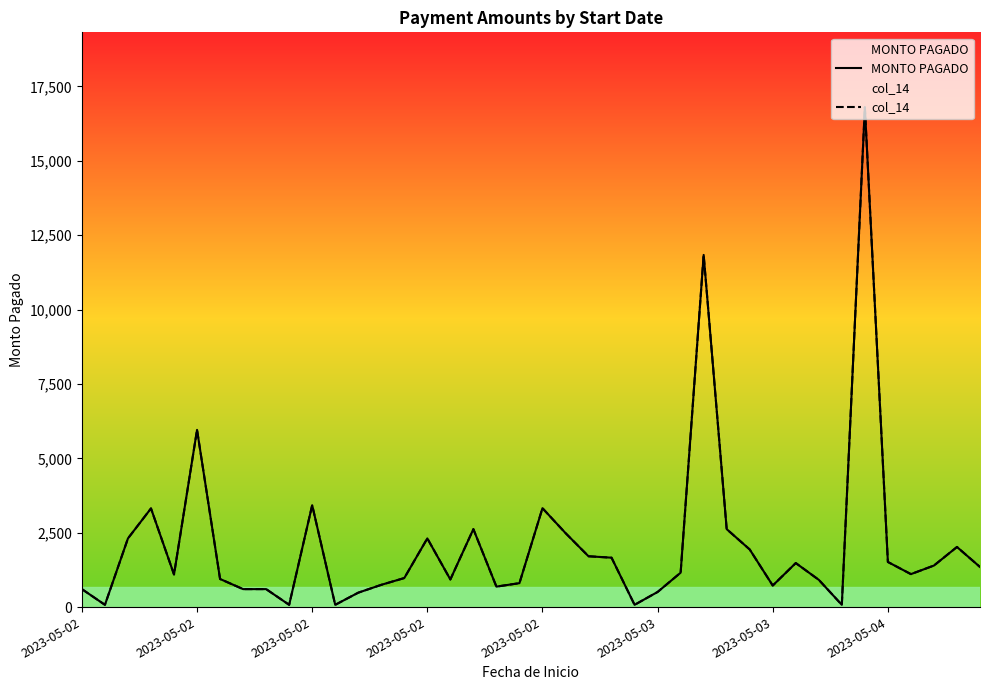

What is the sum of all col_14 values?

83333